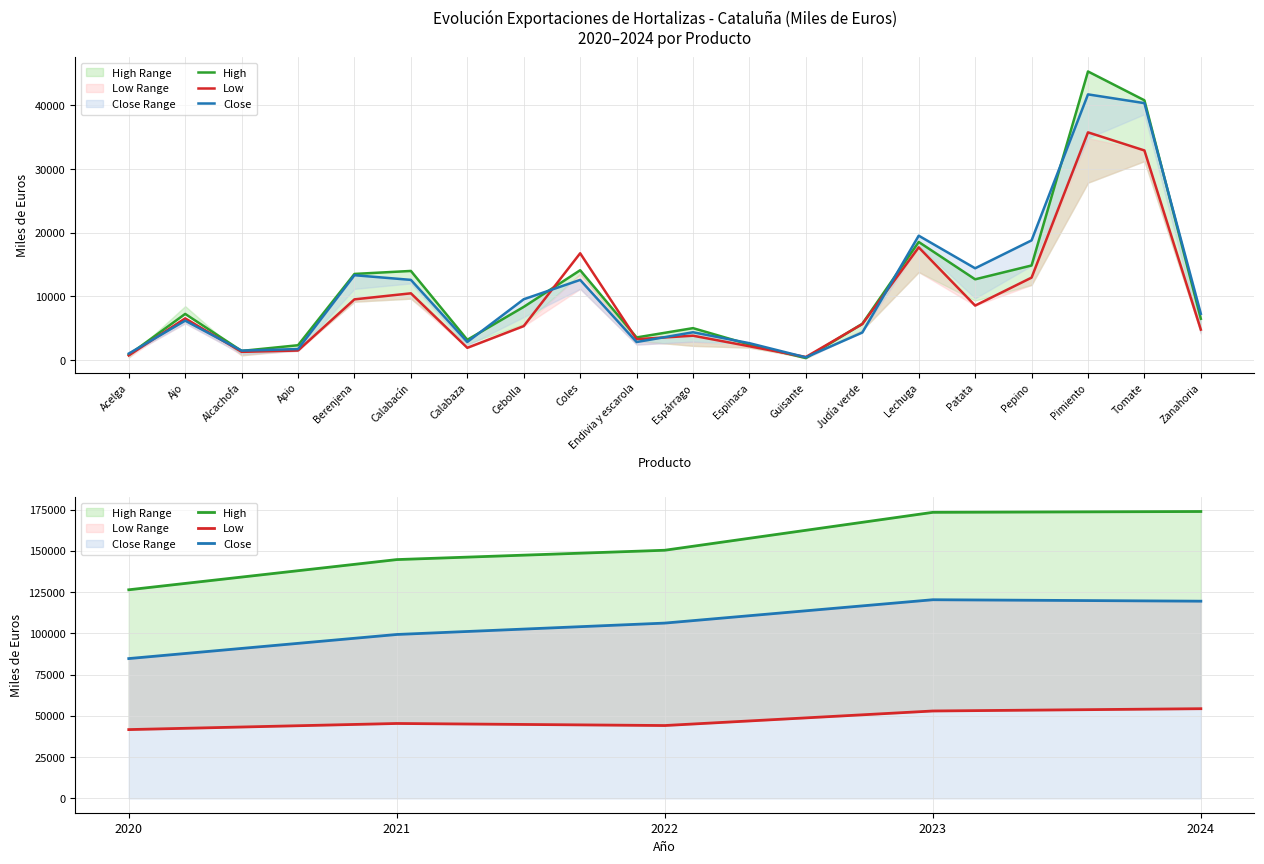

What is the value of the Low point at the 1st from the left?

41709